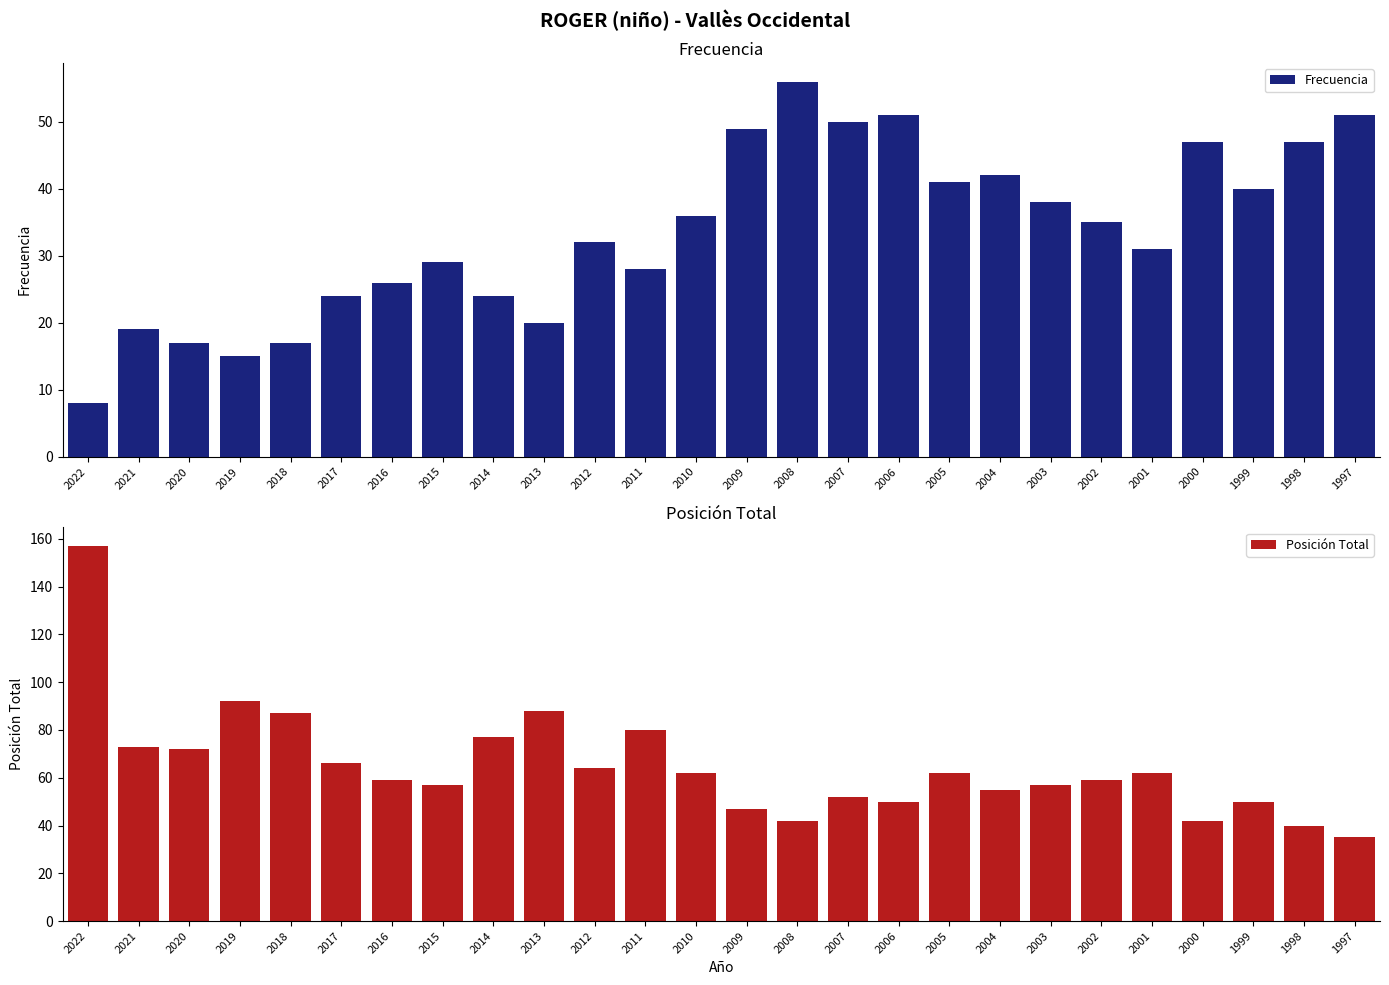

Reading left to right, extract all data points from this chart.

Frecuencia: 8	19	17	15	17	24	26	29	24	20	32	28	36	49	56	50	51	41	42	38	35	31	47	40	47	51
Posición Total: 157	73	72	92	87	66	59	57	77	88	64	80	62	47	42	52	50	62	55	57	59	62	42	50	40	35